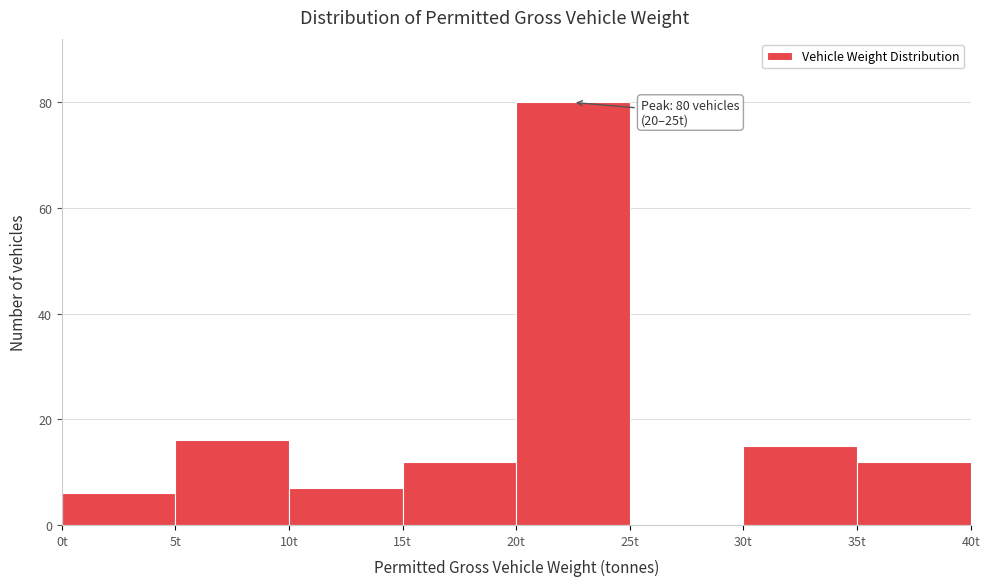

Which range on the x-axis has the tallest bar?

20 to 25